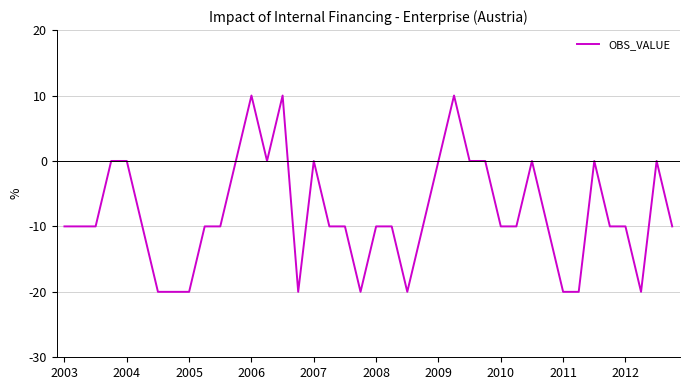

What is the smallest value displayed?

-20